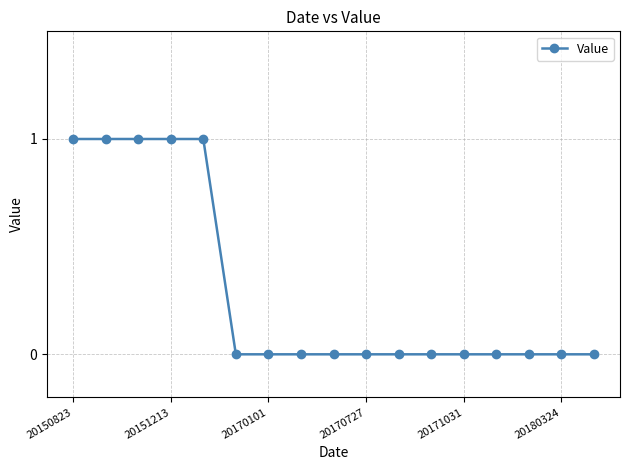

Reading left to right, what are all the values shown in this chart?

1	1	1	1	1	0	0	0	0	0	0	0	0	0	0	0	0